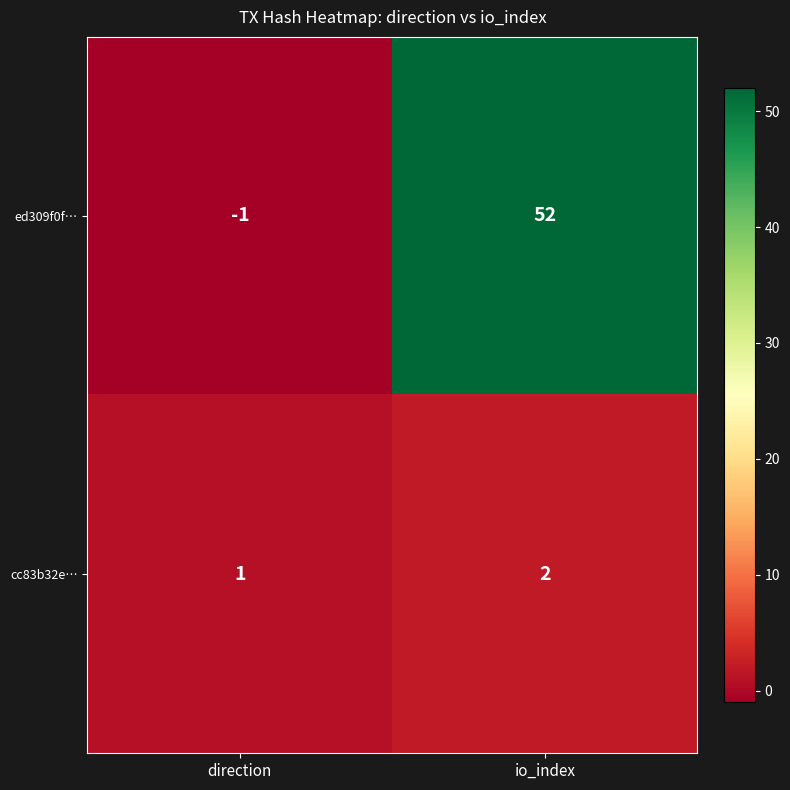

The ed309f0f… series shows 0 at direction. True or false?

False